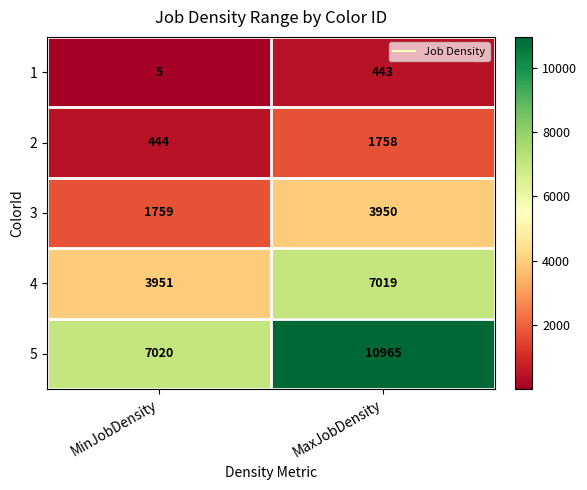

At which category is the sum across all series the highest?

MaxJobDensity